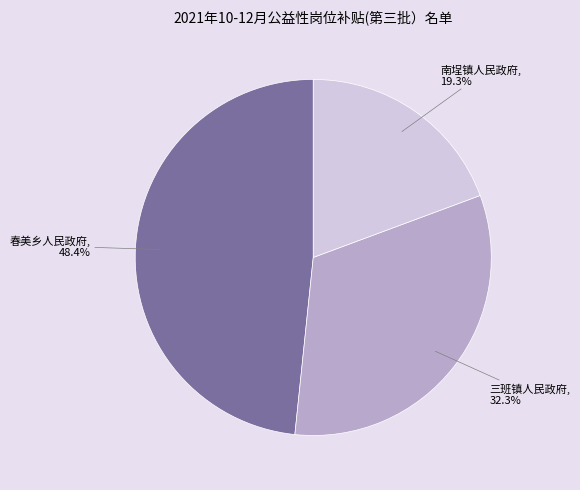

Does any single category account for the majority?

No